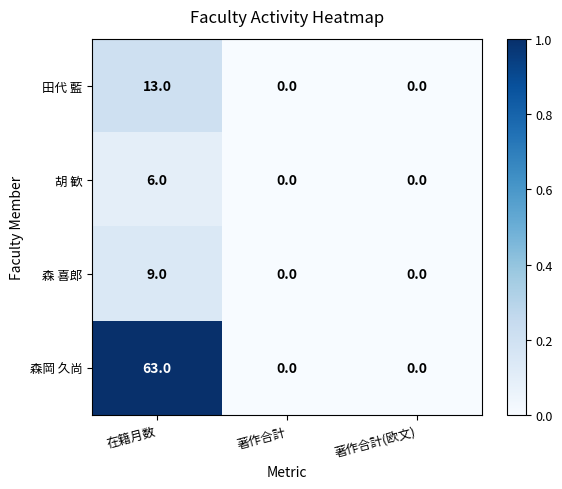

Reading left to right, extract all data points from this chart.

田代 藍: 在籍月数=13	著作合計=0	著作合計(欧文)=0
胡 歓: 在籍月数=6	著作合計=0	著作合計(欧文)=0
森 喜郎: 在籍月数=9	著作合計=0	著作合計(欧文)=0
森岡 久尚: 在籍月数=63	著作合計=0	著作合計(欧文)=0